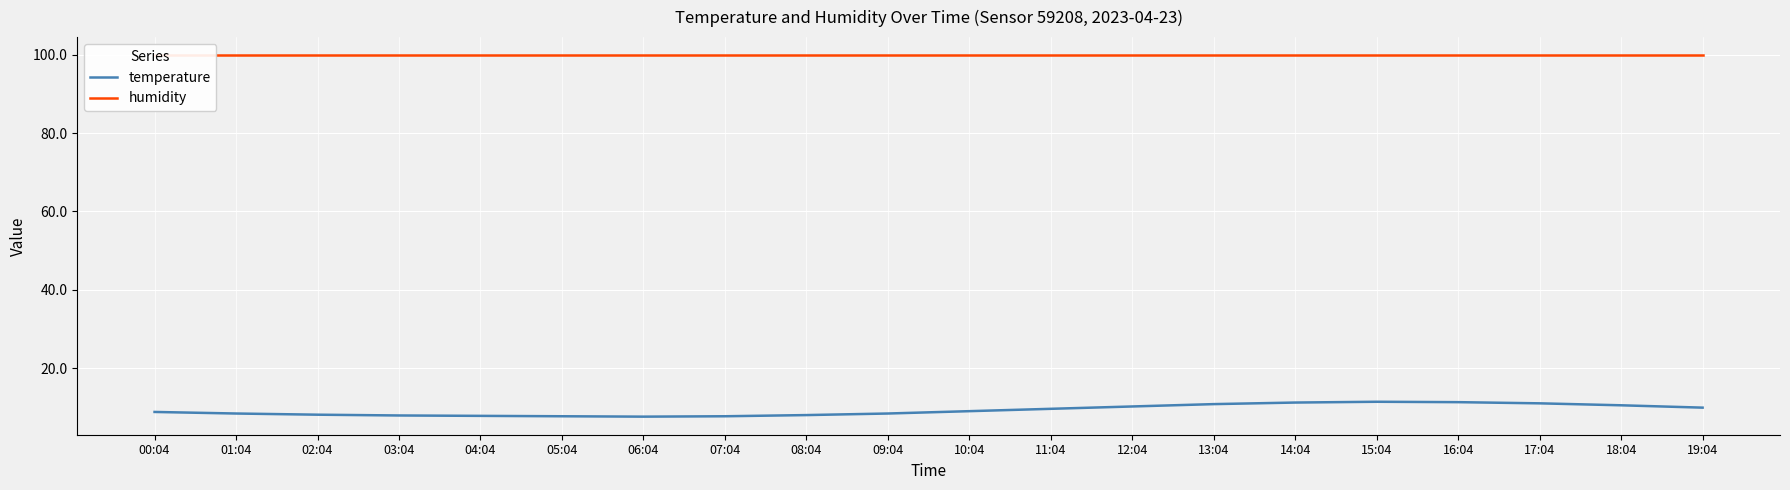

What is the total value across all series at 13:04?

110.7